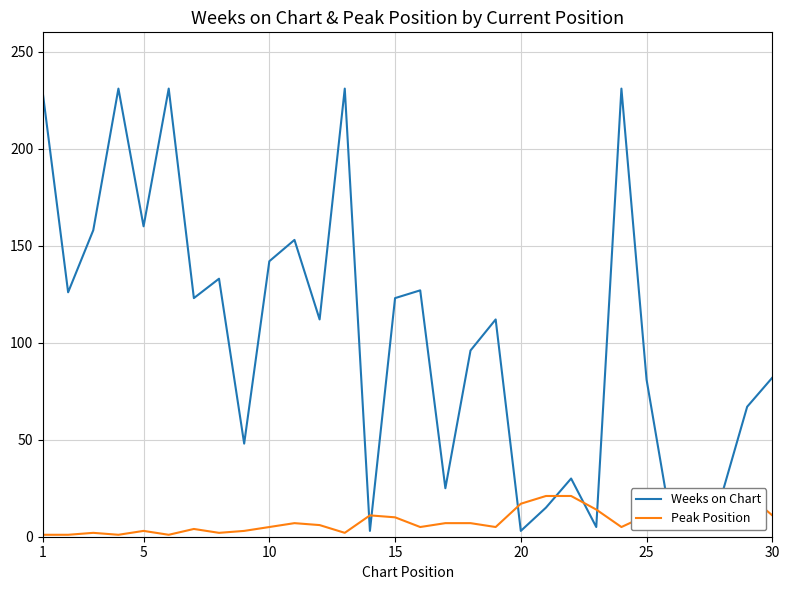

True or false: Weeks on Chart and Peak Position cross at least once.

True